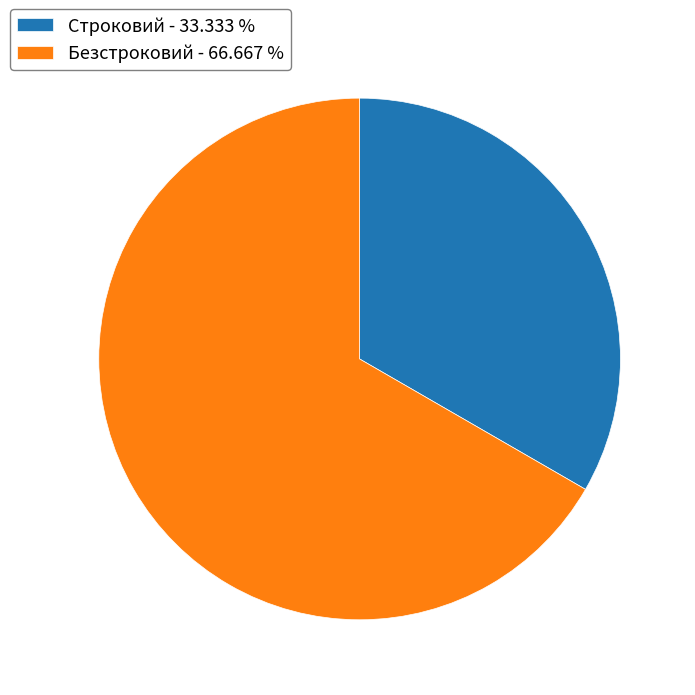

True or false: Безстроковий accounts for 57% of the total.

False